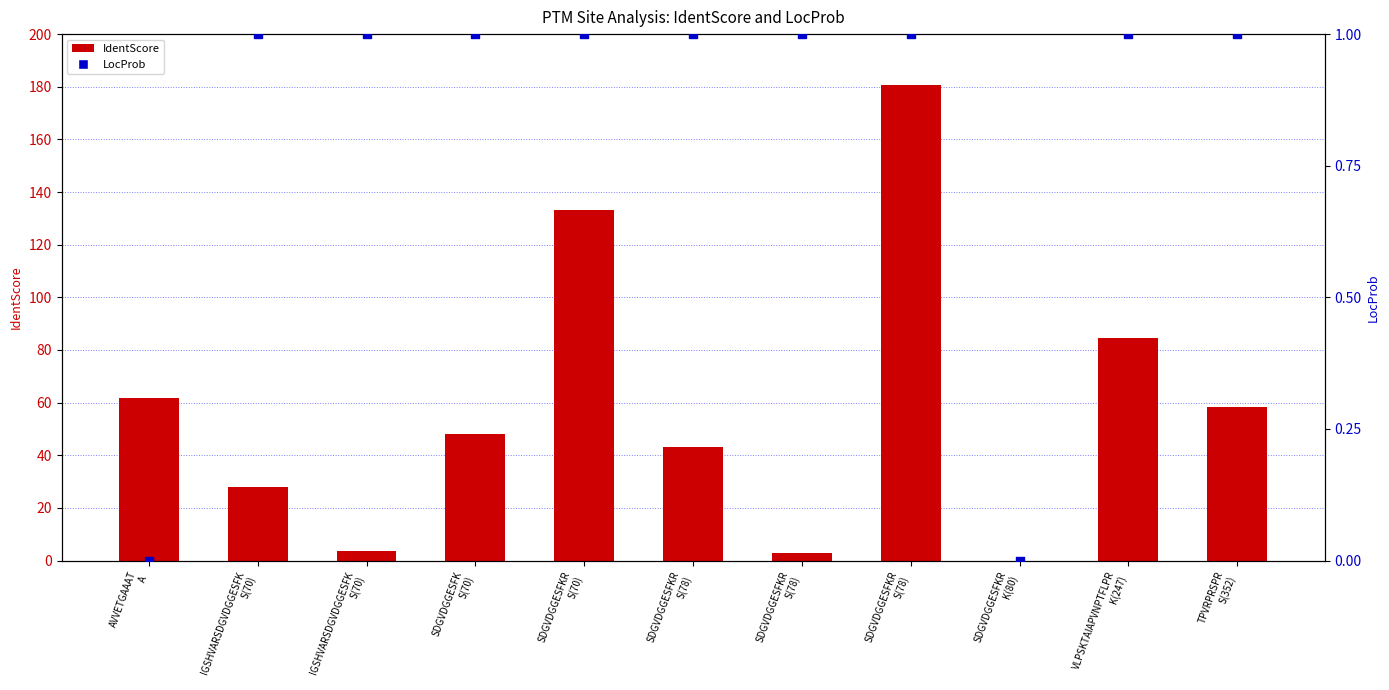

Which series reaches the minimum Y coordinate?

IdentScore